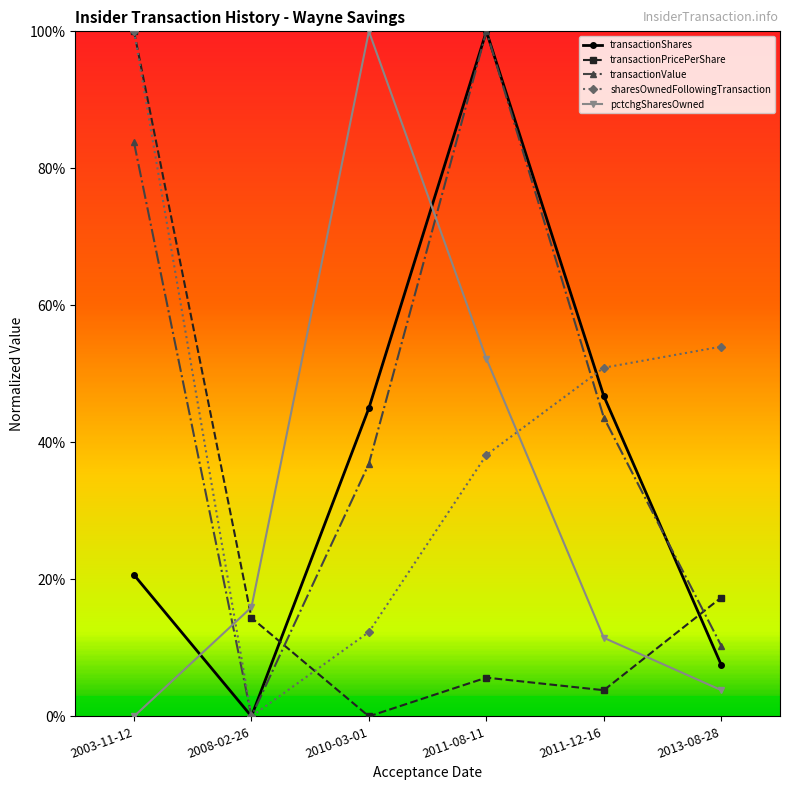

How many data points in transactionValue are above 43?

3